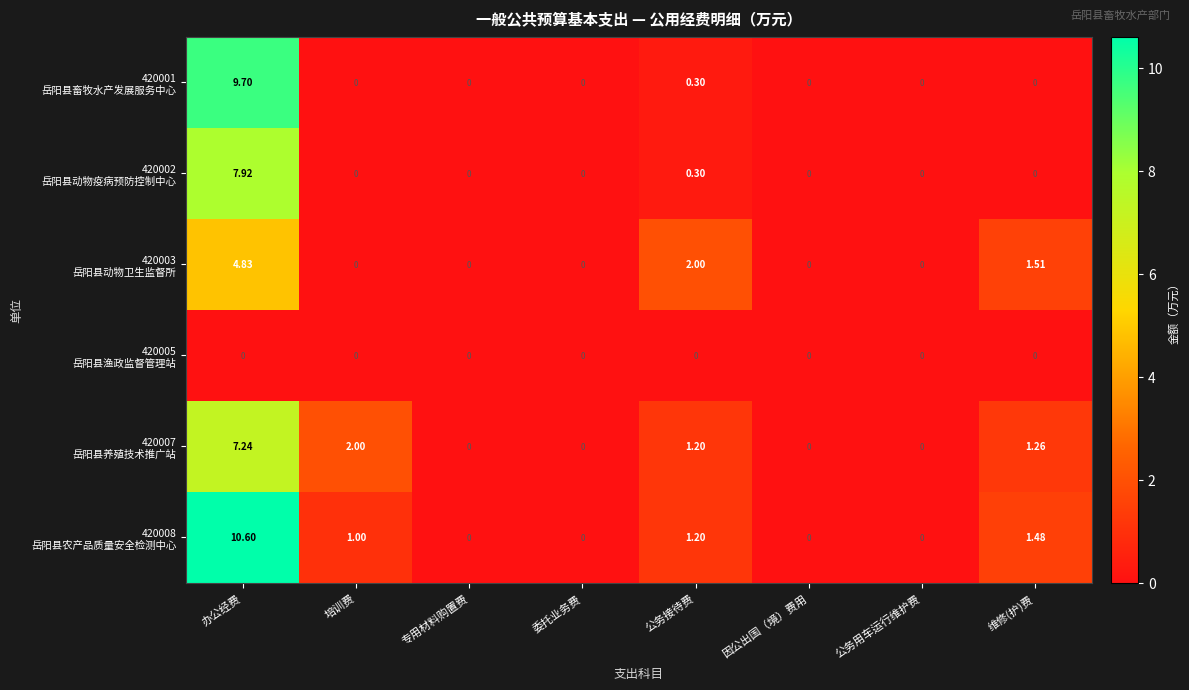

At which category does the chart reach its peak across all series?

办公经费